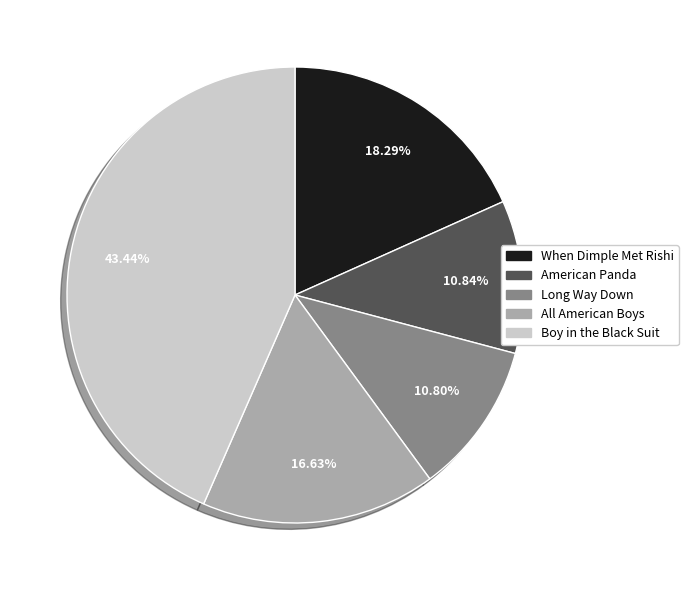

Which has a higher value, All American Boys or Boy in the Black Suit?

Boy in the Black Suit